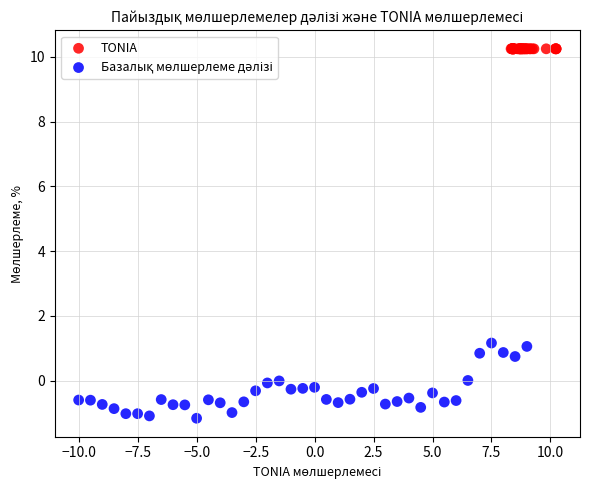

Which series contains the highest Y value?

TONIA